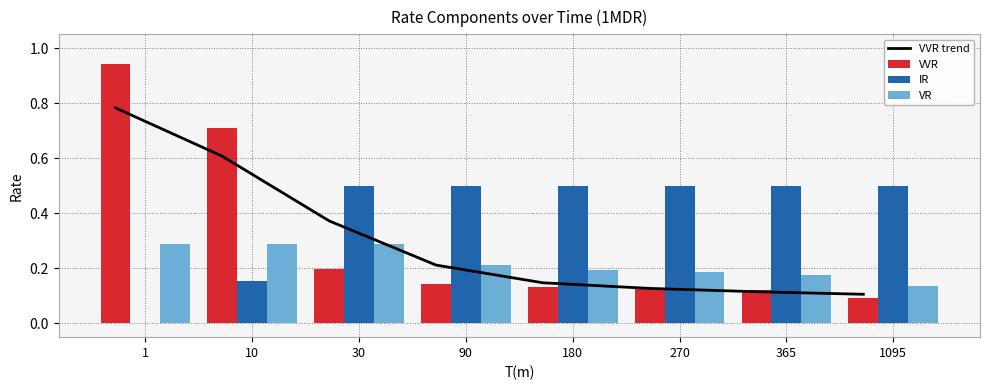

Is the value of VR at 365 greater than the value of VVR at 10?

No